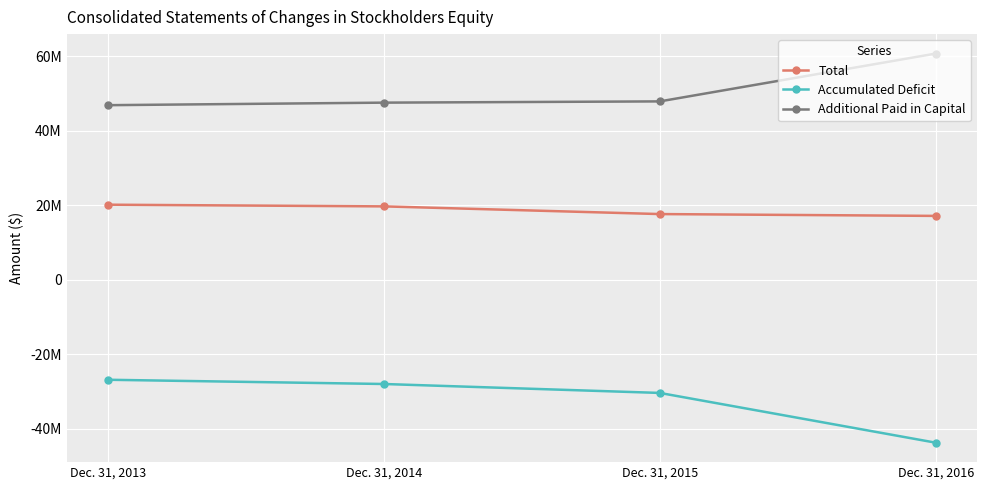

Rank the series by their maximum value, from highest to lowest.

Additional Paid in Capital, Total, Accumulated Deficit